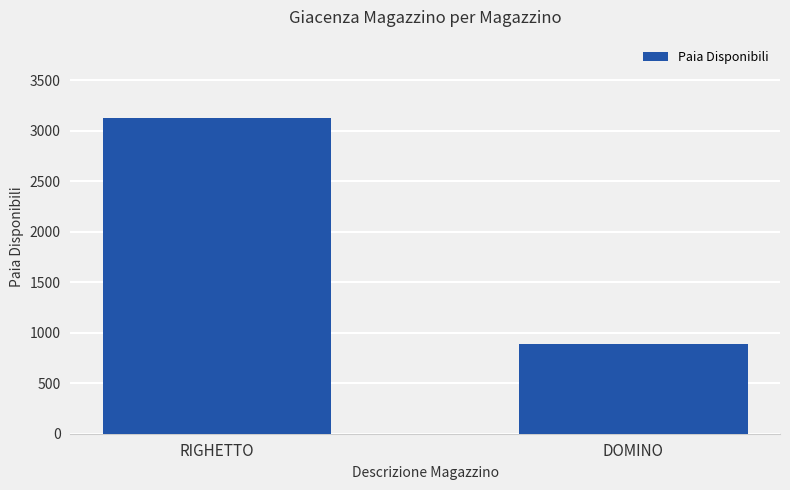

The value at RIGHETTO is 5535. True or false?

False